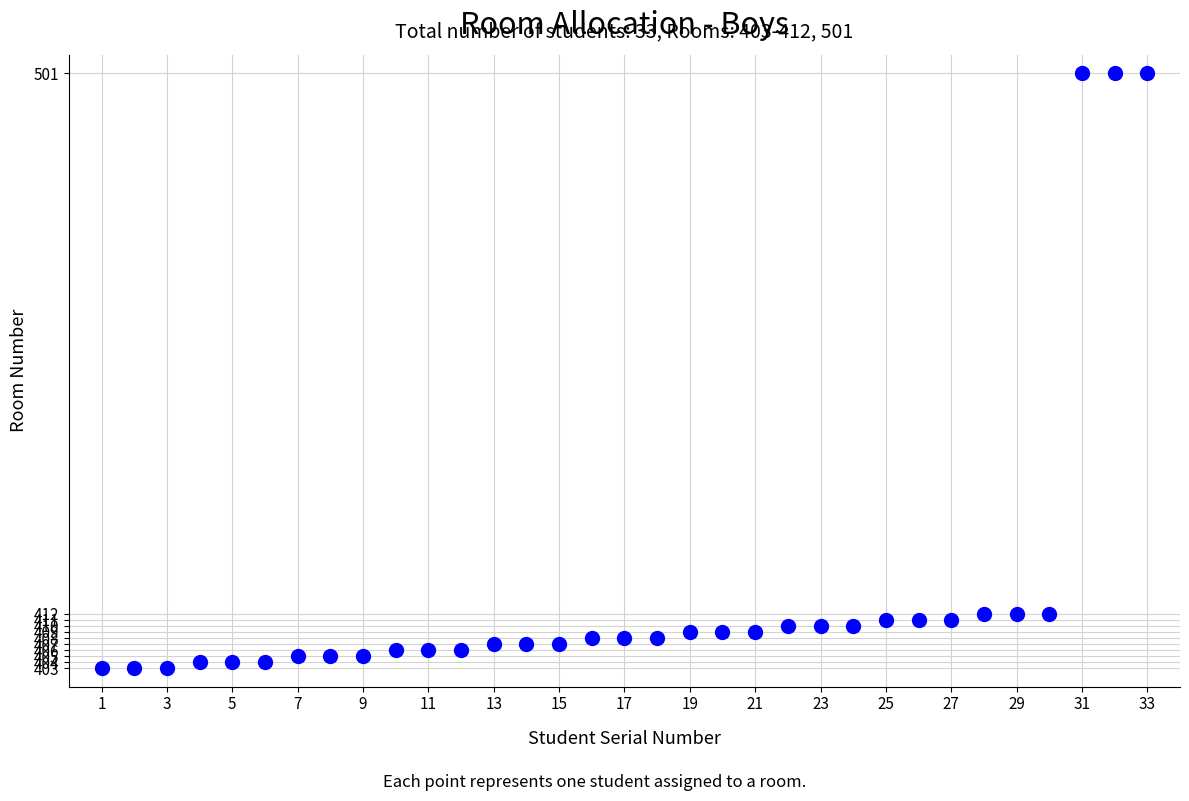

What is the range of Y values (max minus min)?

98